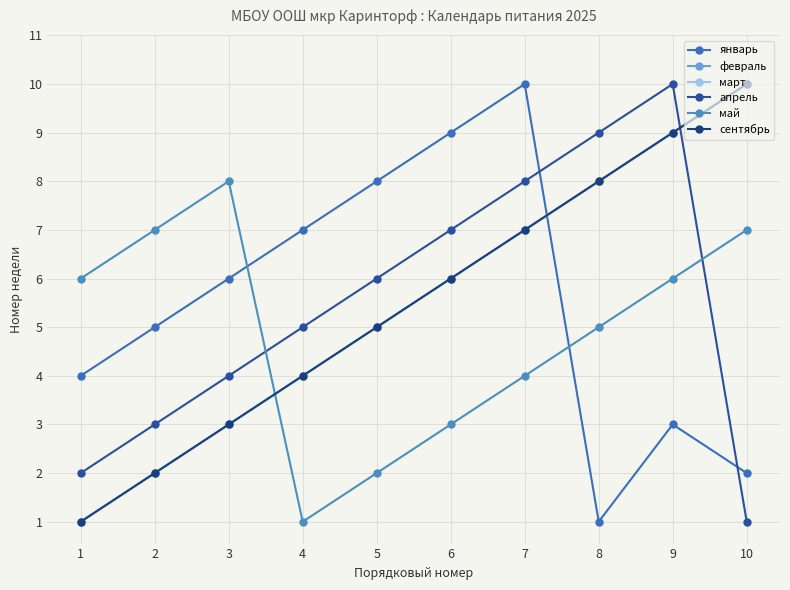

How many lines are shown in the chart?

6